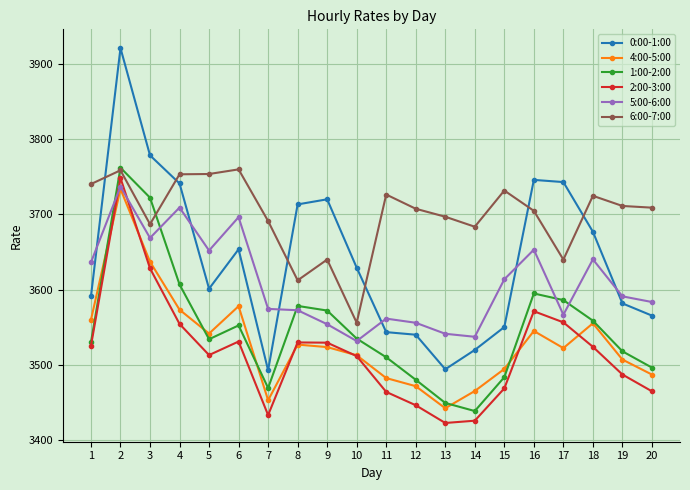

Which series has the largest range (max minus min)?

0:00-1:00